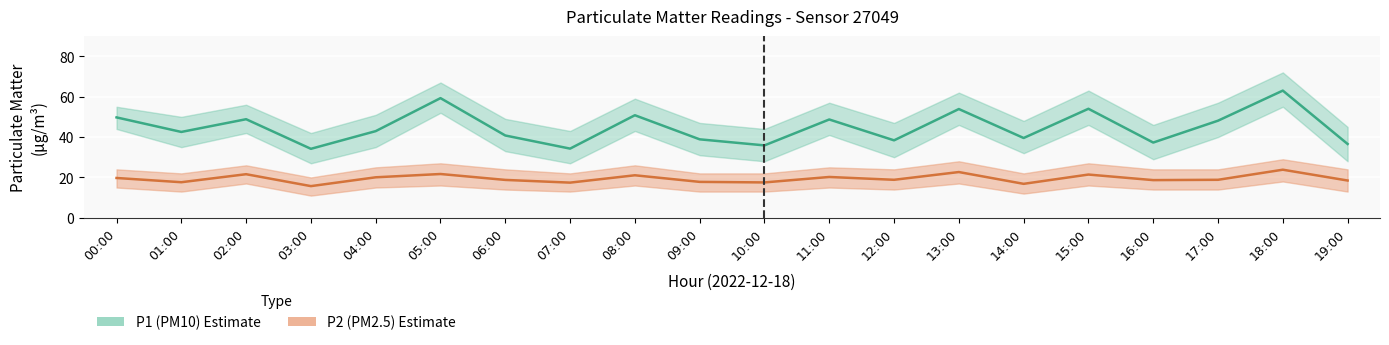

Does the chart display data point markers on the line(s)?

No